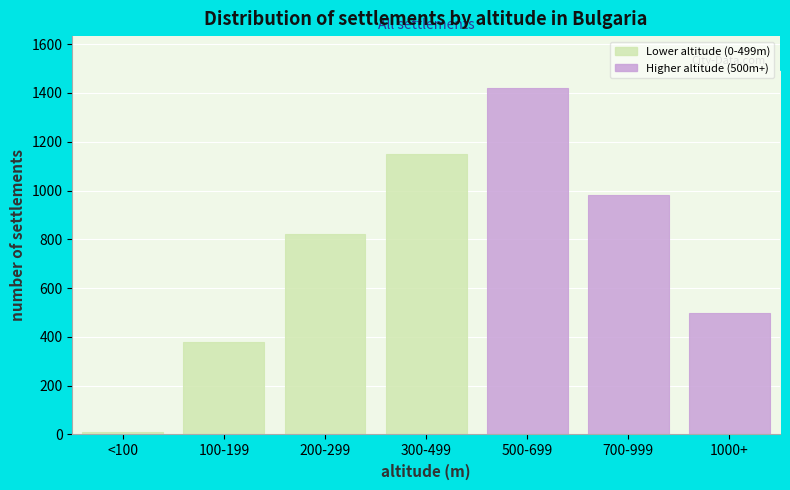

Reading left to right, list all the values displayed in this chart.

<100=12	100-199=380	200-299=820	300-499=1150	500-699=1420	700-999=980	1000+=497